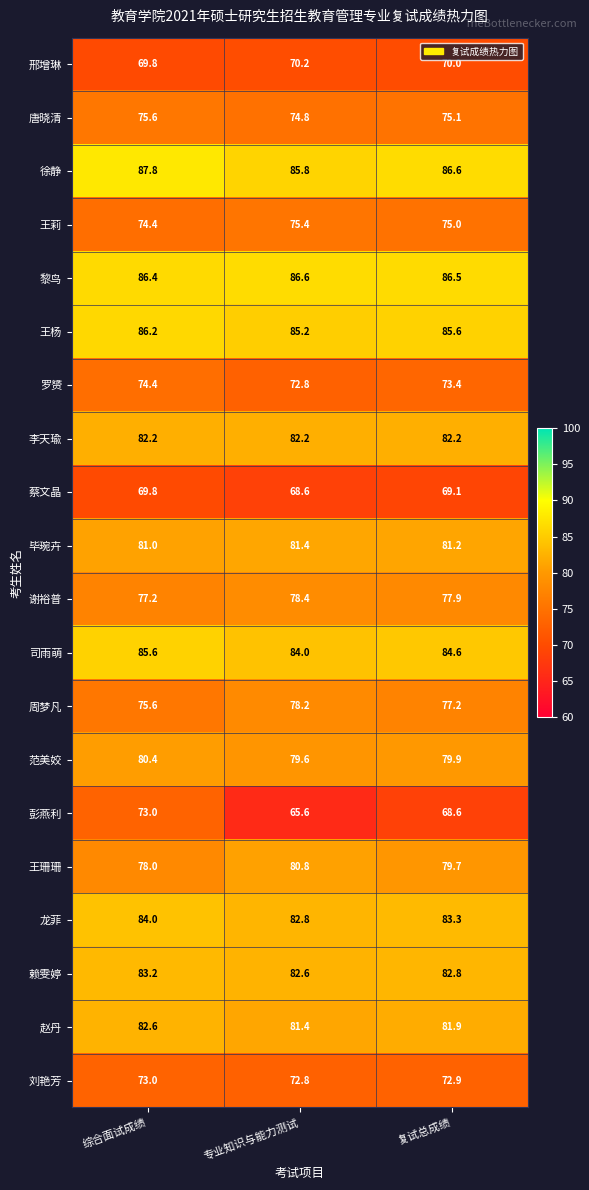

The 邢增琳 series shows 118.2 at 综合面试成绩. True or false?

False